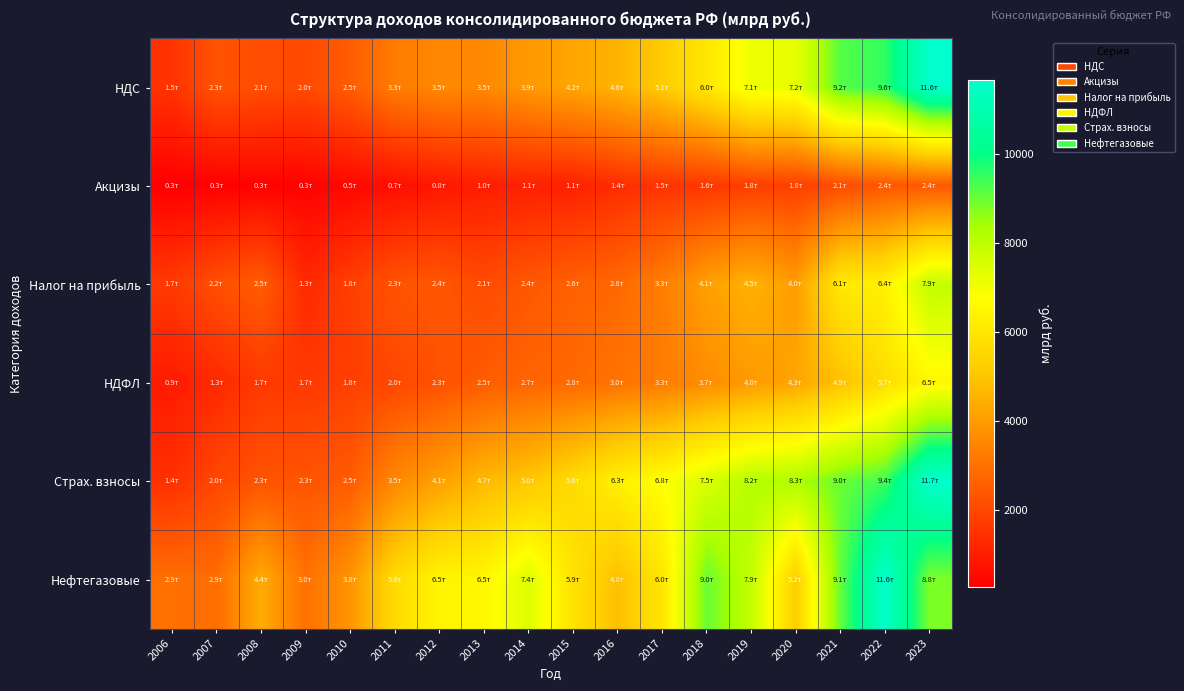

At 2015, list the series in order from smallest to largest.

Акцизы, Налог на прибыль, НДФЛ, НДС, Страх. взносы, Нефтегазовые